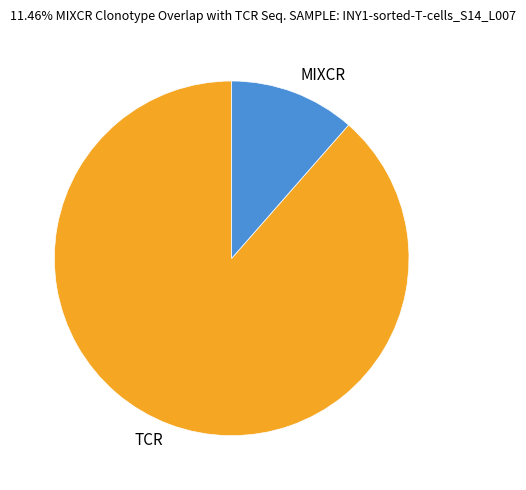

What is the ratio of the value at TCR to the value at MIXCR?

7.7